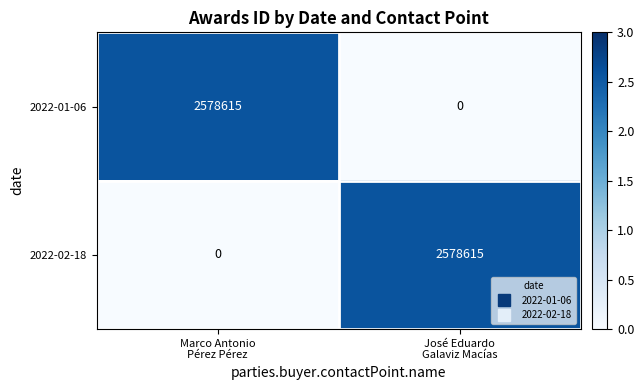

How many data points in 2022-01-06 are less than 2578615?

1